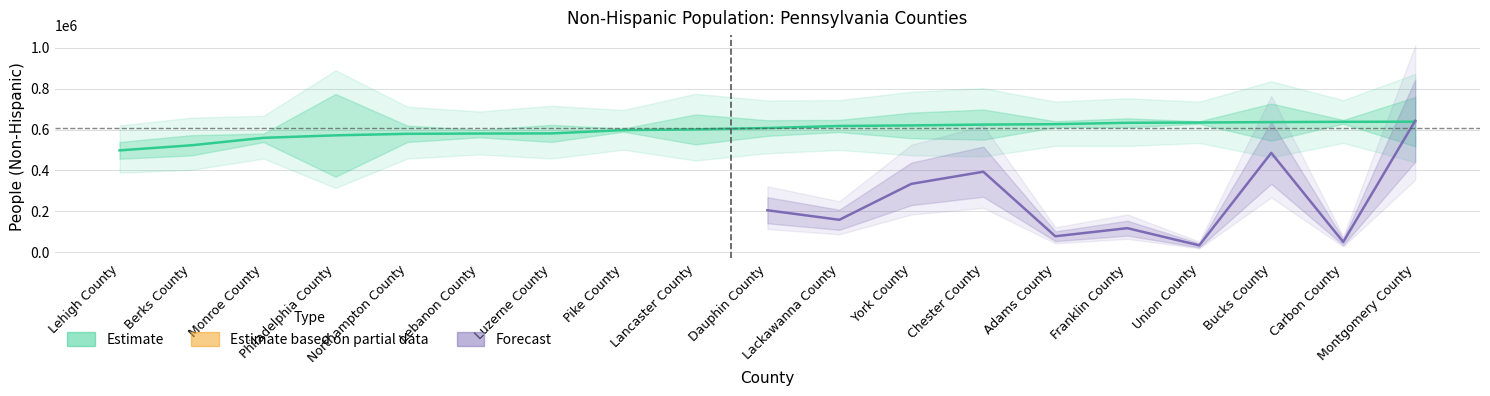

Count the number of categories in the chart.

19